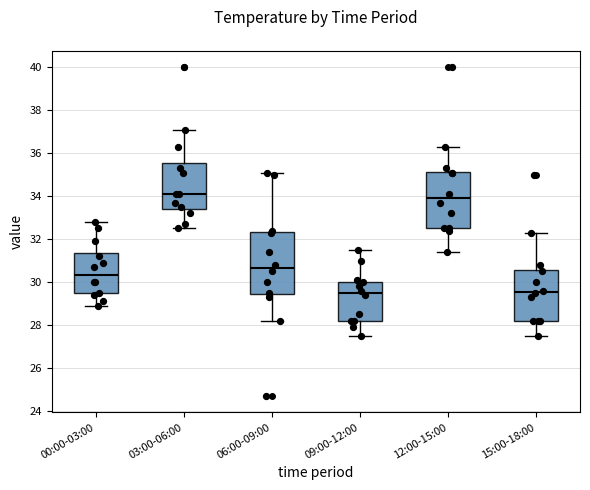

Comparing the boxes themselves (not the whiskers), which one is the tallest?

06:00-09:00